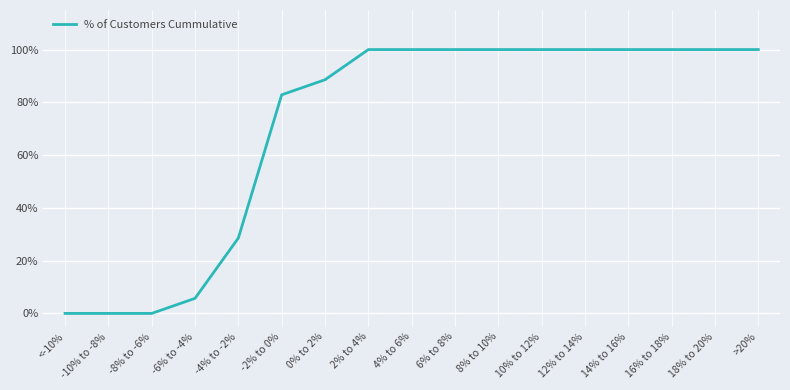

True or false: there are more than 2 points higher than both neighbors.

False